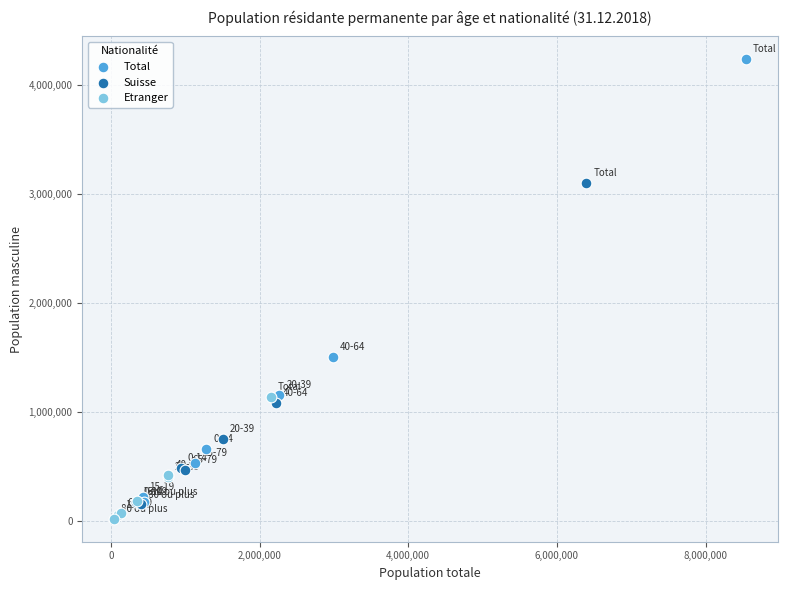

Which series has the largest Y range (max minus min)?

Total